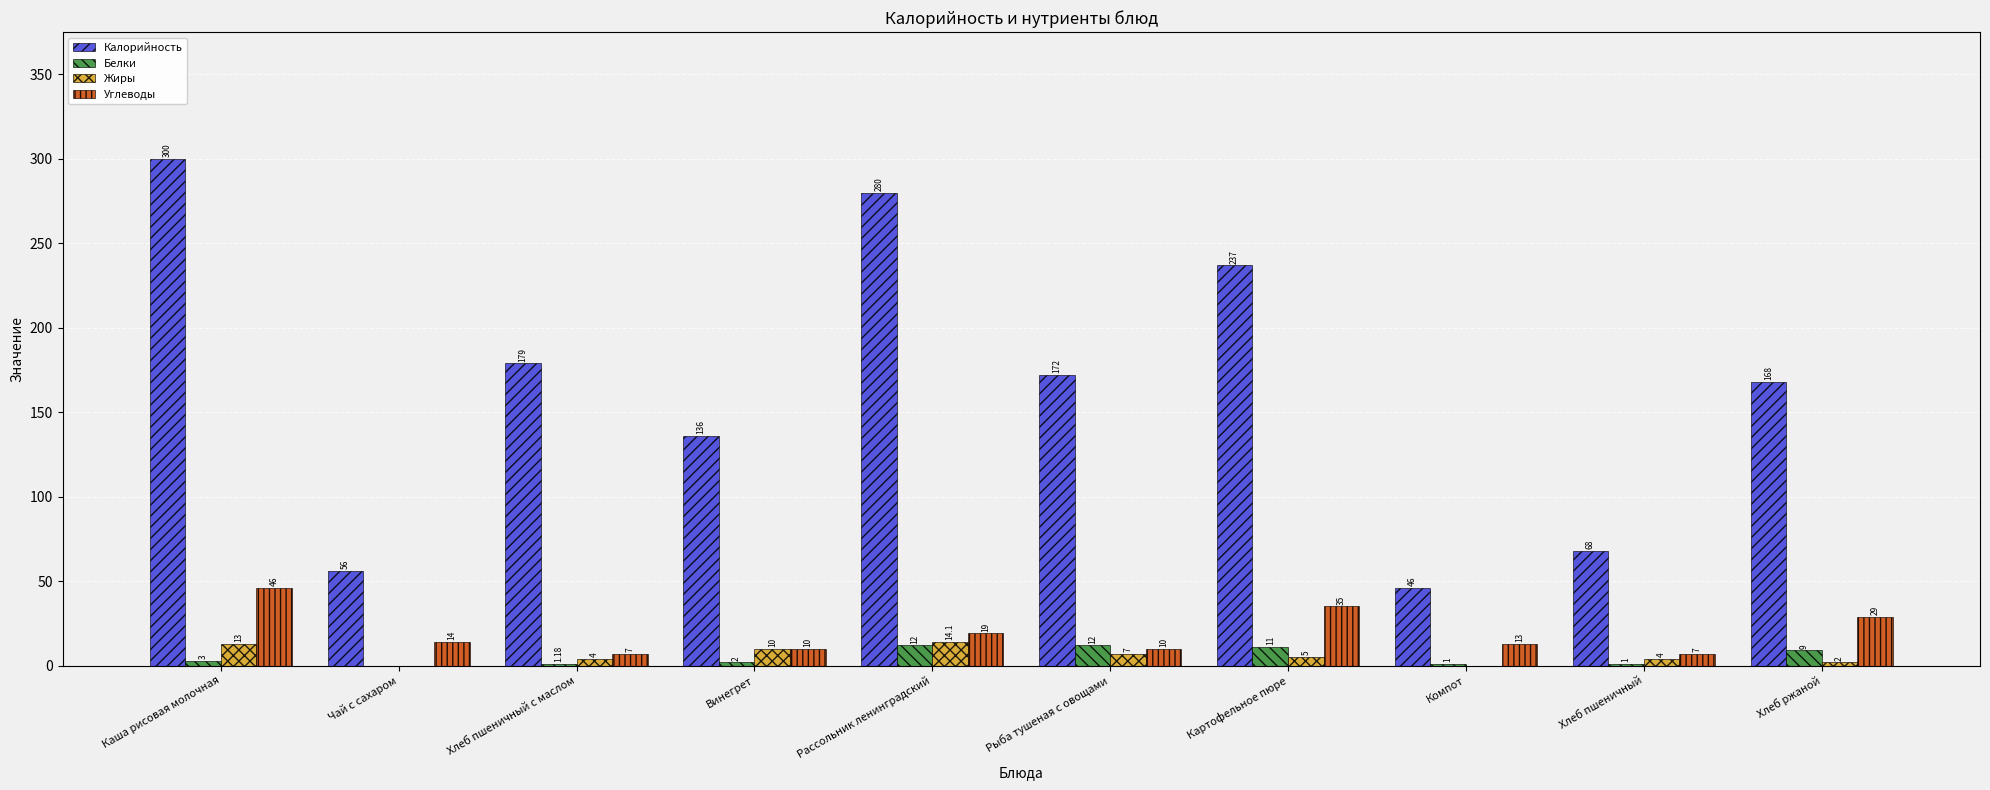

How many distinct data groups are displayed?

4